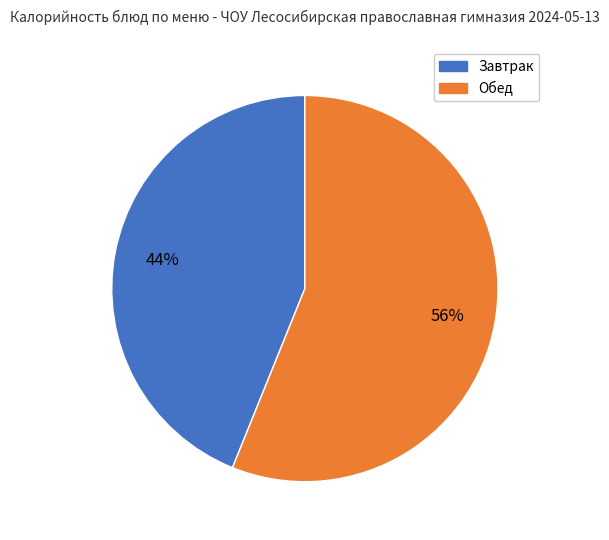

Is there any slice that represents more than half of the pie?

Yes